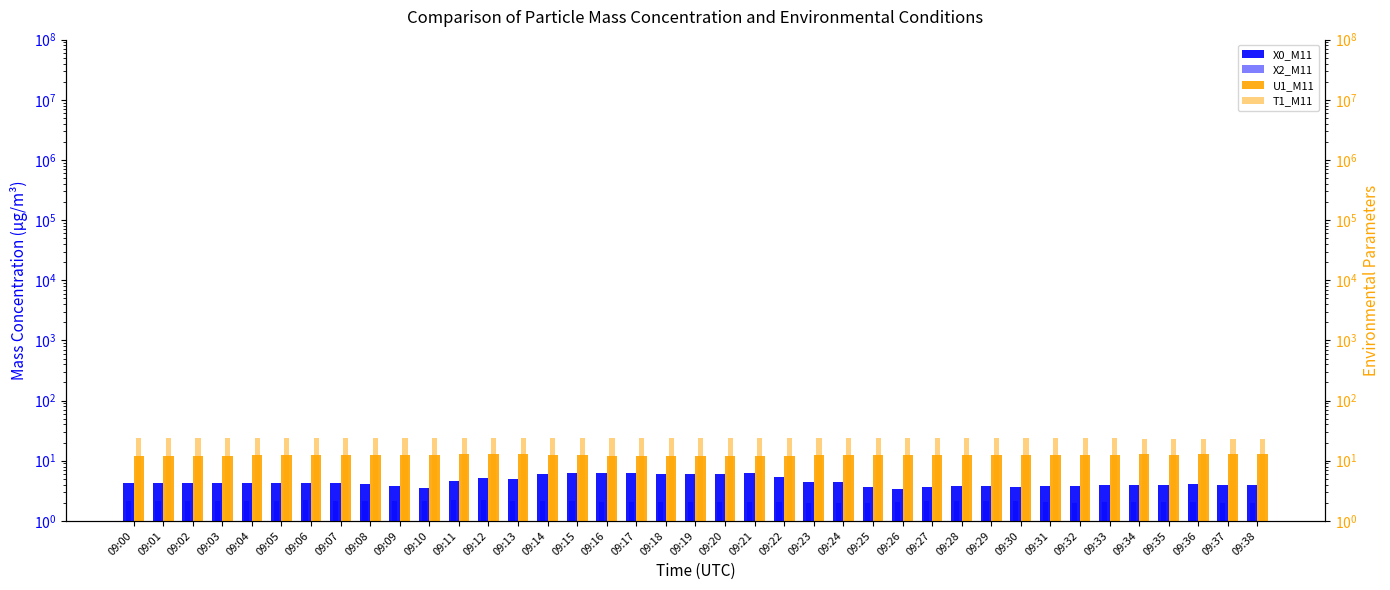

Is it true that T1_M11 equals 31.8 at 09:32?

False